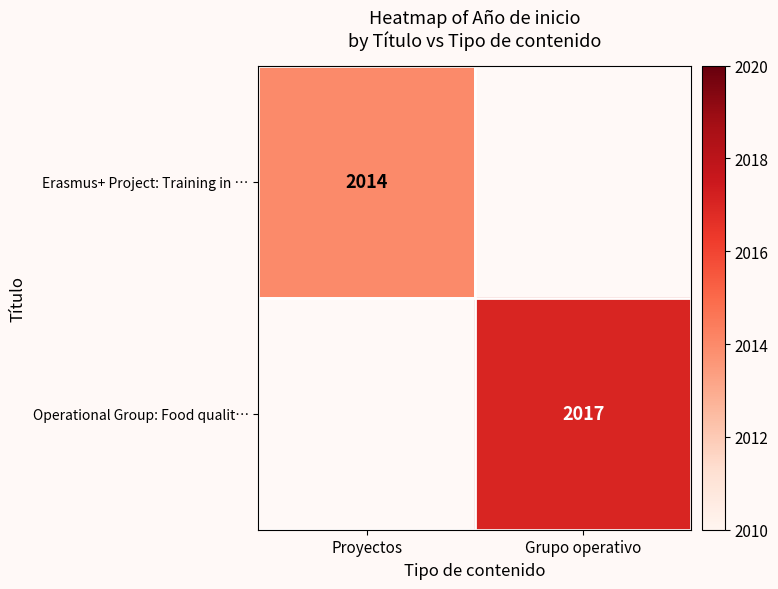

True or false: Erasmus+ Project: Training in … has a value of 2014 at Proyectos.

True